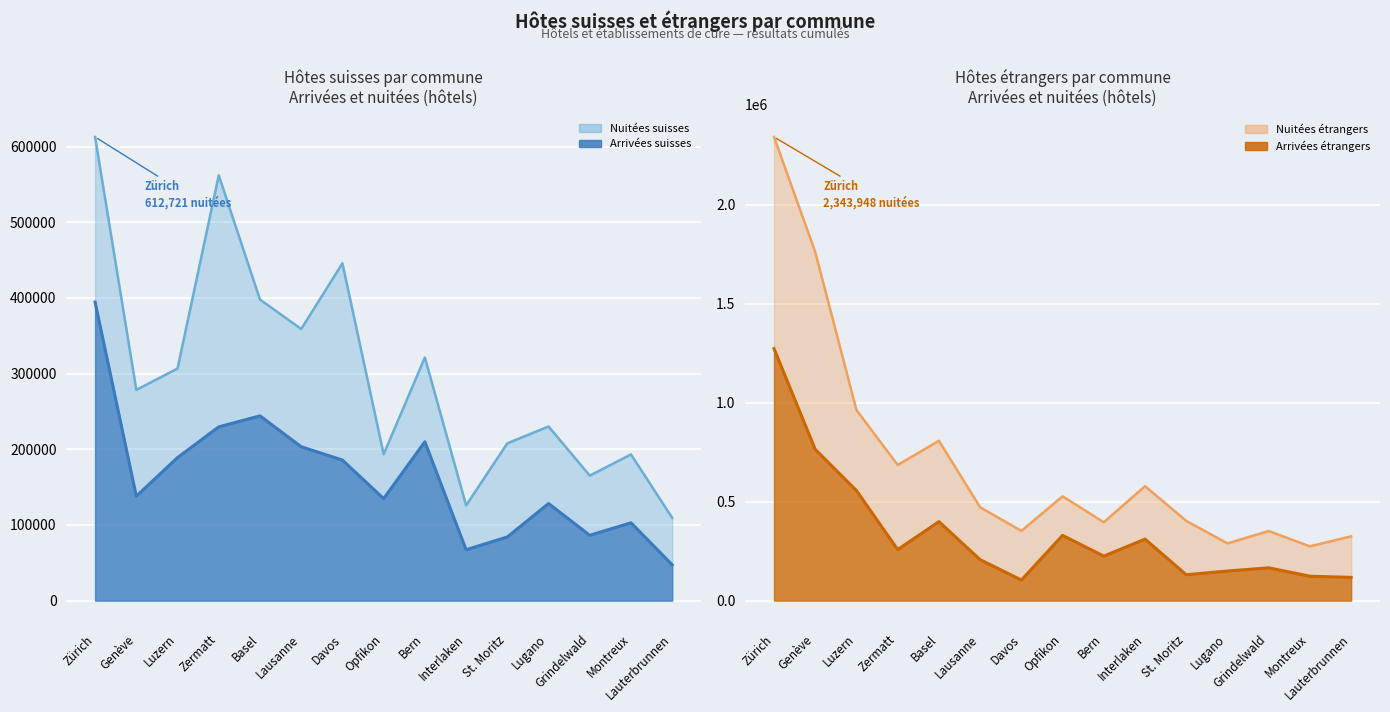

How many interior local peaks does the Nuitées suisses series have?

5